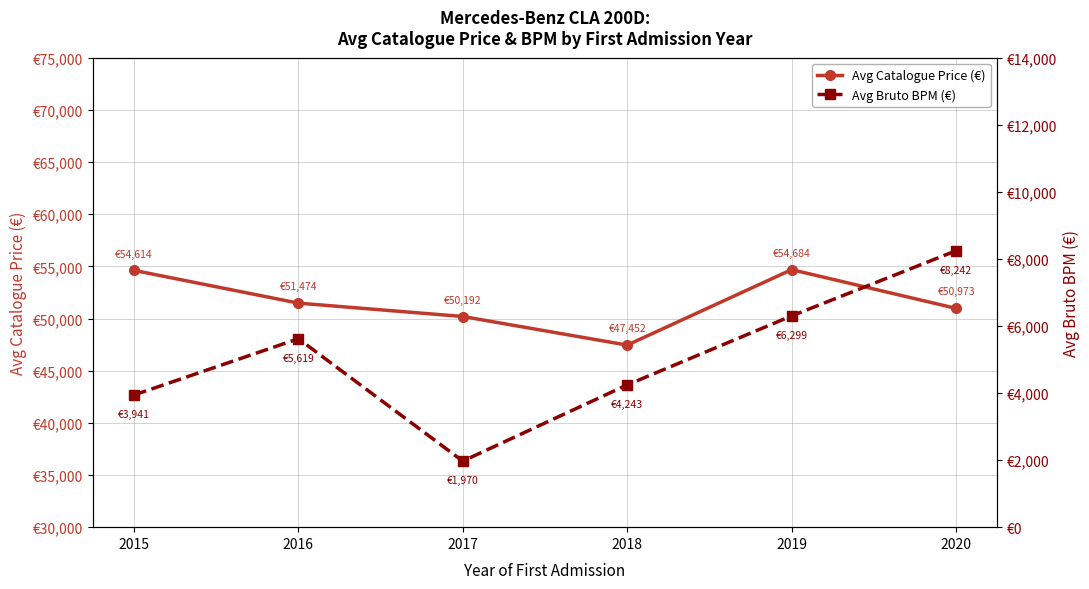

List the series in order of their peak value, highest first.

Avg Catalogue Price (€), Avg Bruto BPM (€)